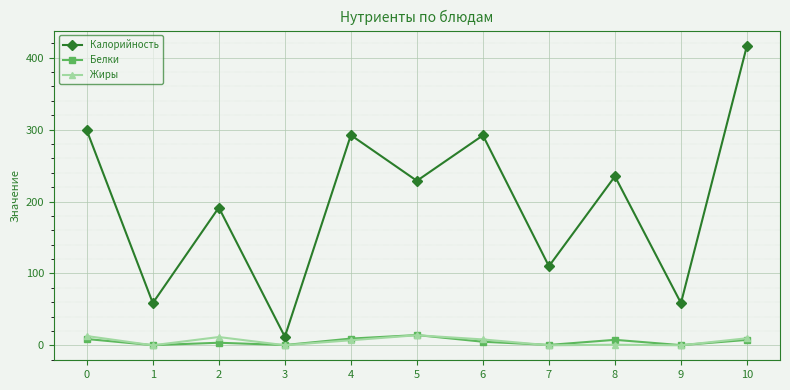

Which series has the widest spread of values?

Калорийность